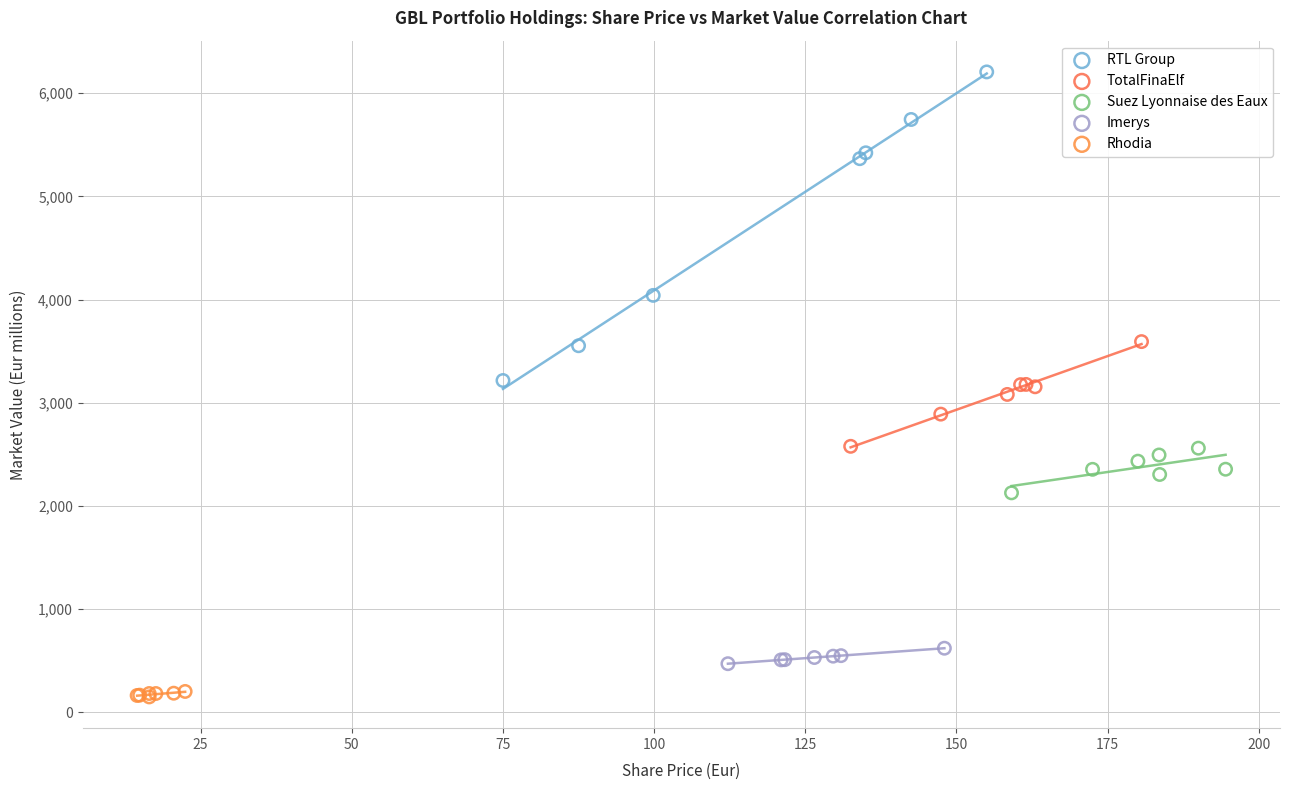

Which series has the largest Y range (max minus min)?

RTL Group